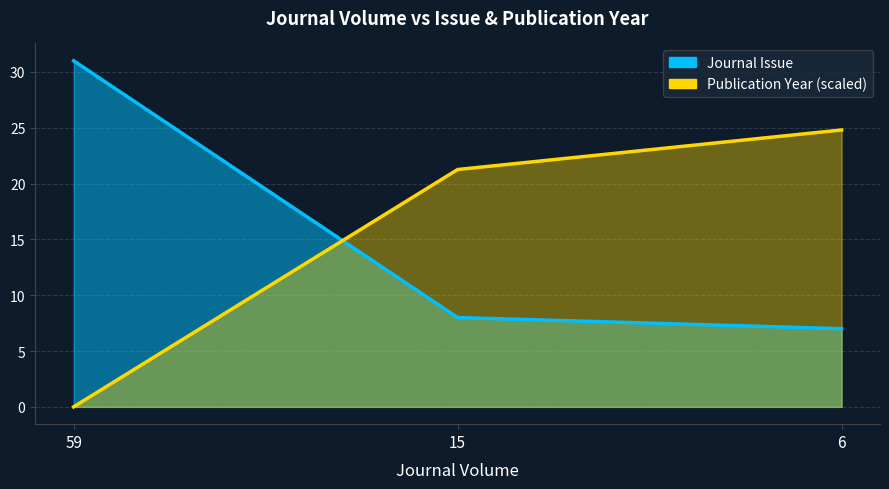

At 15, list the series in order from smallest to largest.

Journal Issue, Publication Year